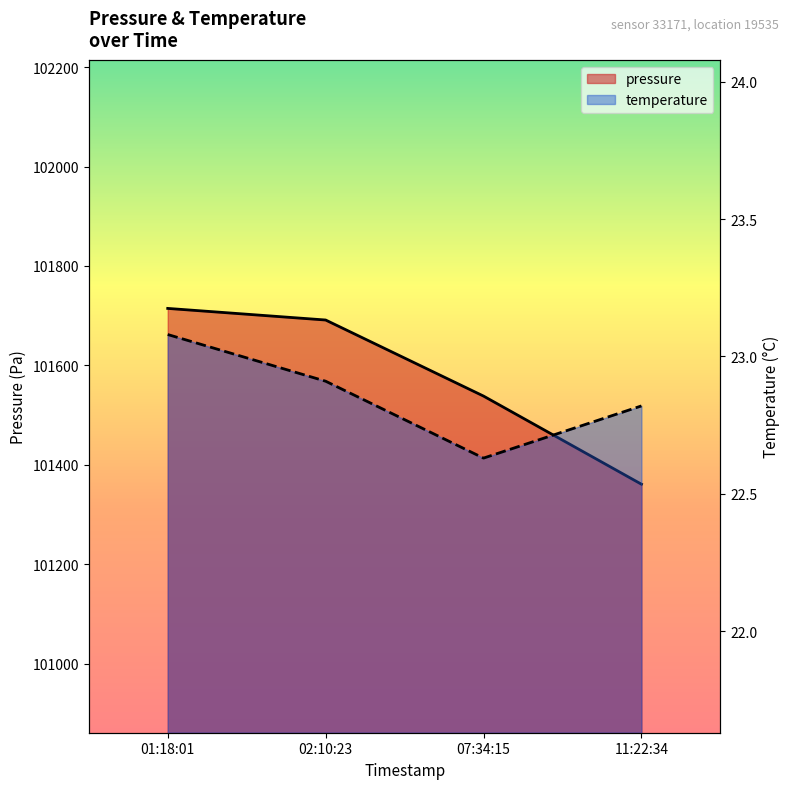

Reading left to right, list all the values displayed in this chart.

pressure: 101714.5	101691.2	101538.1	101360.8
temperature: 23.1	22.9	22.6	22.8